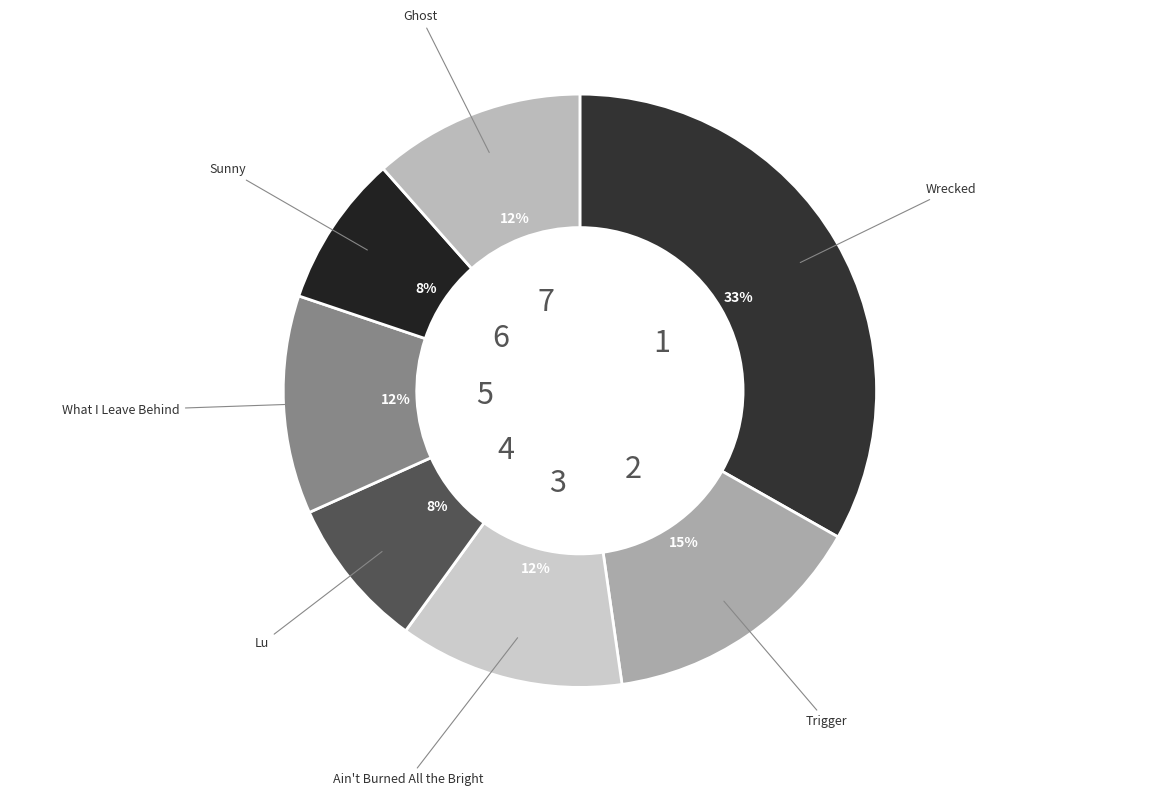

How many segments does this pie chart have?

7